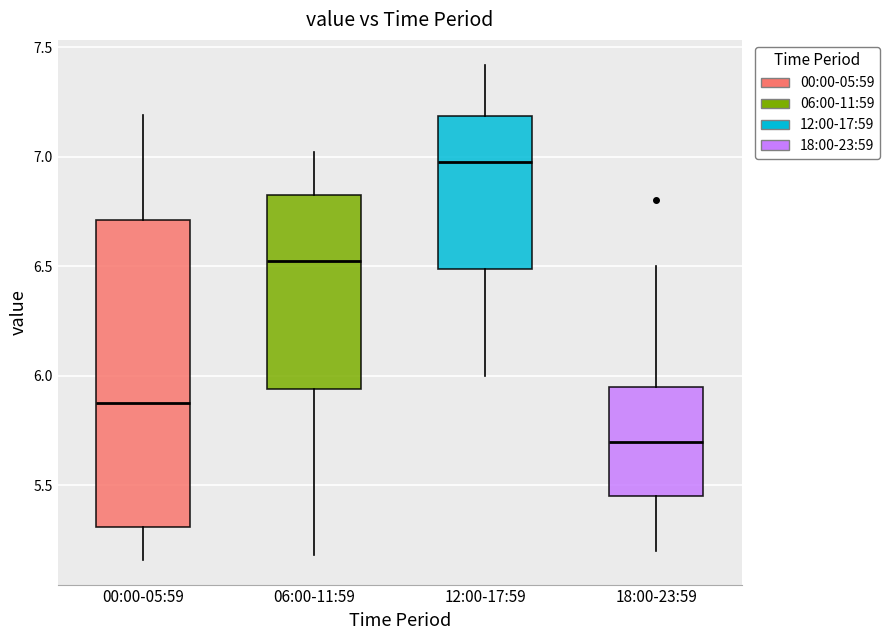

Comparing the boxes themselves (not the whiskers), which one is the tallest?

00:00-05:59